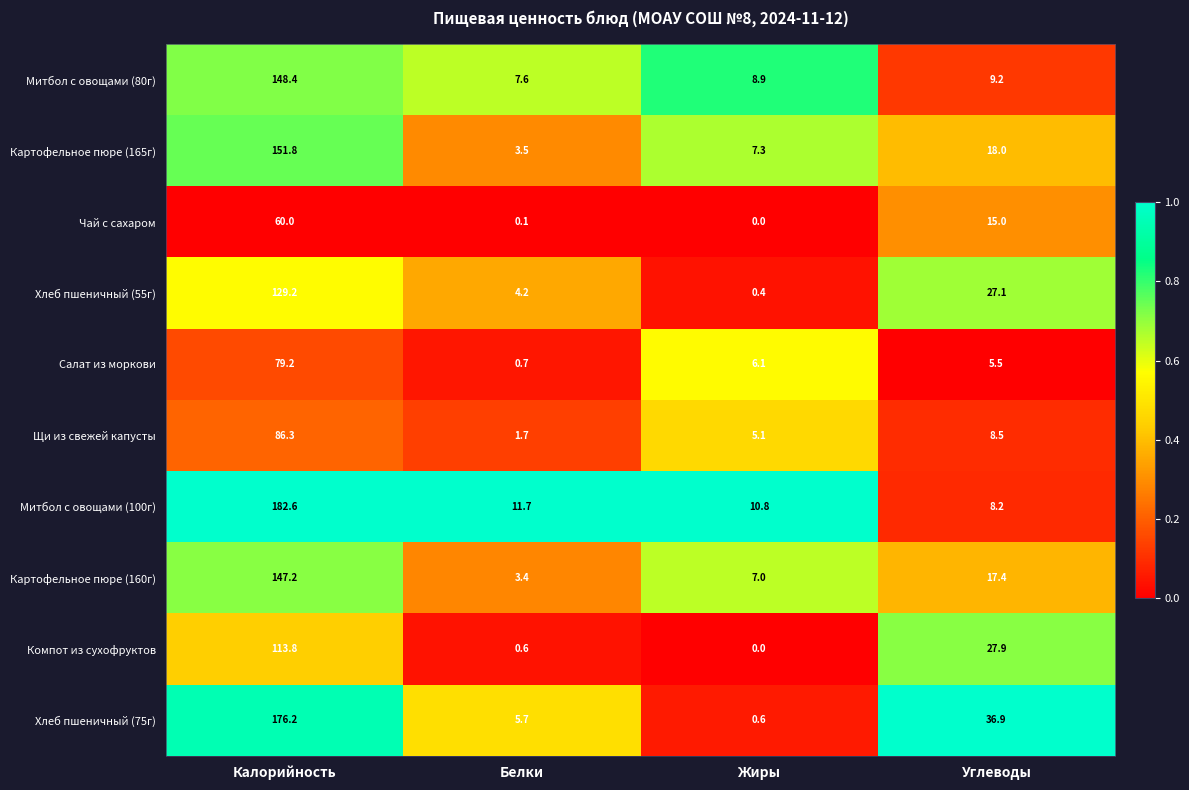

List the series in order of their peak value, highest first.

Митбол с овощами (100г), Хлеб пшеничный (75г), Картофельное пюре (165г), Митбол с овощами (80г), Картофельное пюре (160г), Хлеб пшеничный (55г), Компот из сухофруктов, Щи из свежей капусты, Салат из моркови, Чай с сахаром